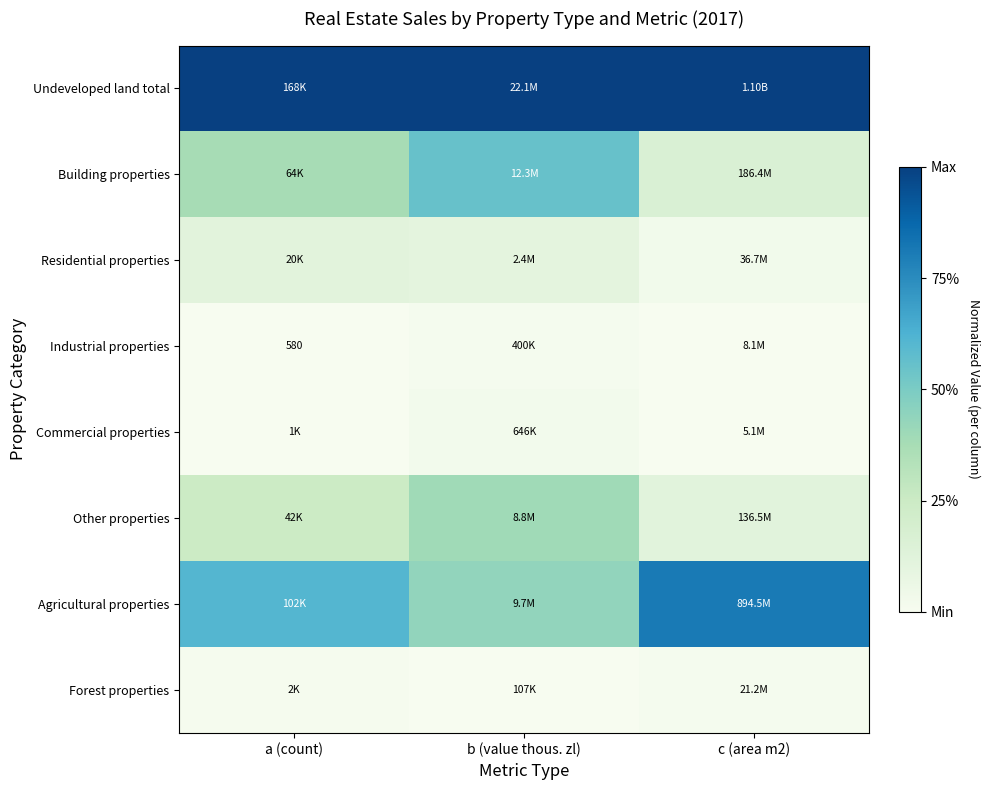

Is the value of Building properties at c (area m2) greater than the value of Forest properties at b (value thous. zl)?

Yes